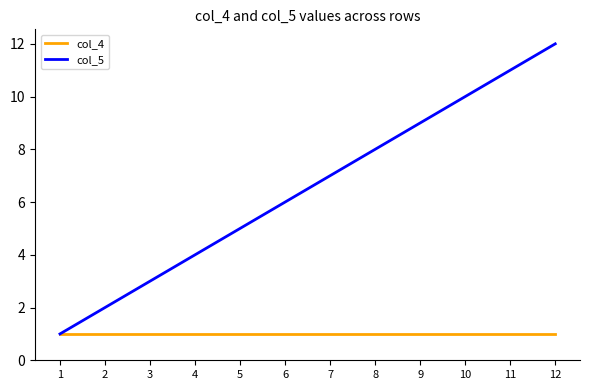

What is the lowest value of the col_5 series?

1